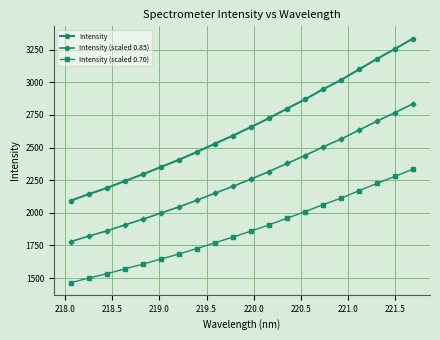

Which series has the largest range (max minus min)?

Intensity